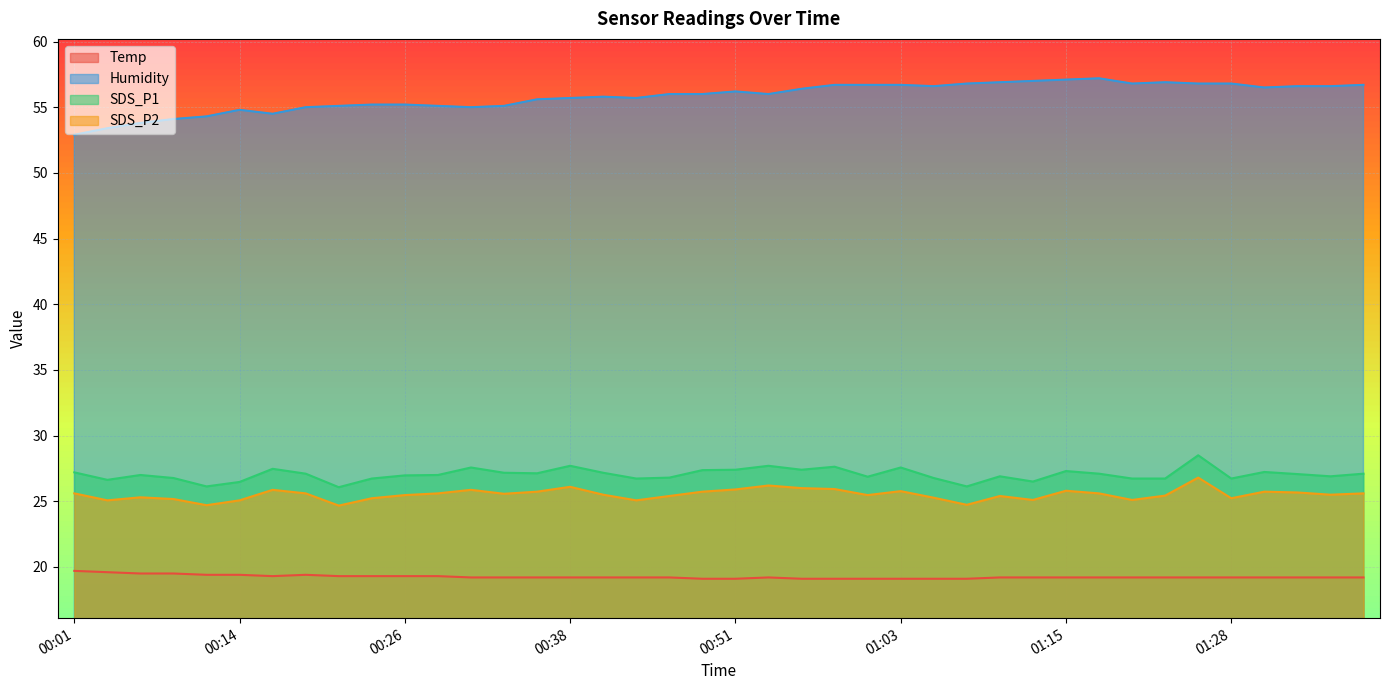

Is it true that SDS_P1 equals 27.4 at 00:51?

True